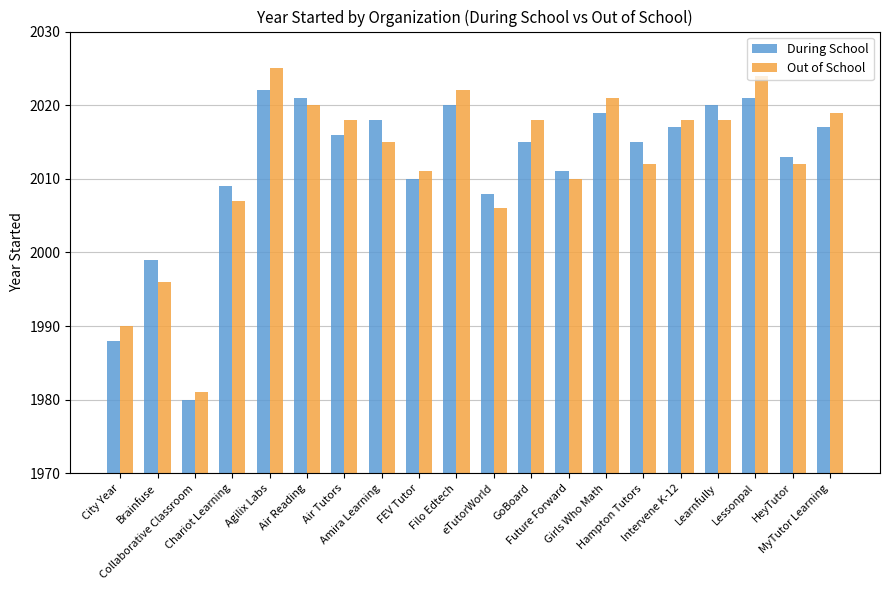

What is the value of the During School bar at the 12th from the left?

2015